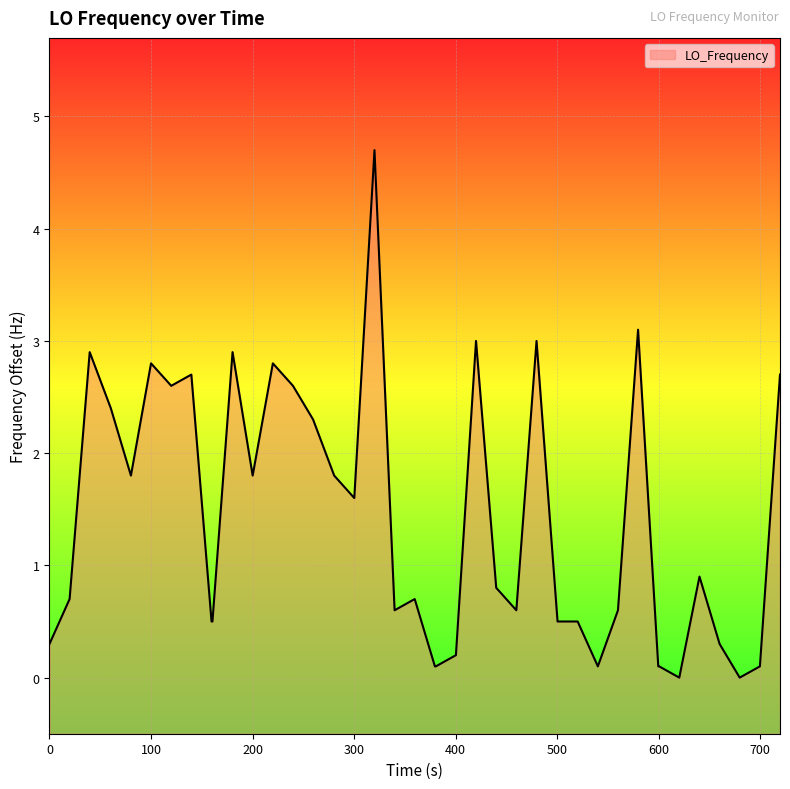

Reading left to right, transcribe all the data shown in this chart.

0.3	0.7	2.9	2.4	1.8	2.8	2.6	2.7	0.5	0.5	2.9	1.8	2.8	2.6	2.3	1.8	1.6	4.7	0.6	0.7	0.1	0.1	0.2	3.0	0.8	0.6	3.0	0.5	0.5	0.1	0.6	3.1	0.1	0.1	0.0	0.9	0.3	0.0	0.1	2.7